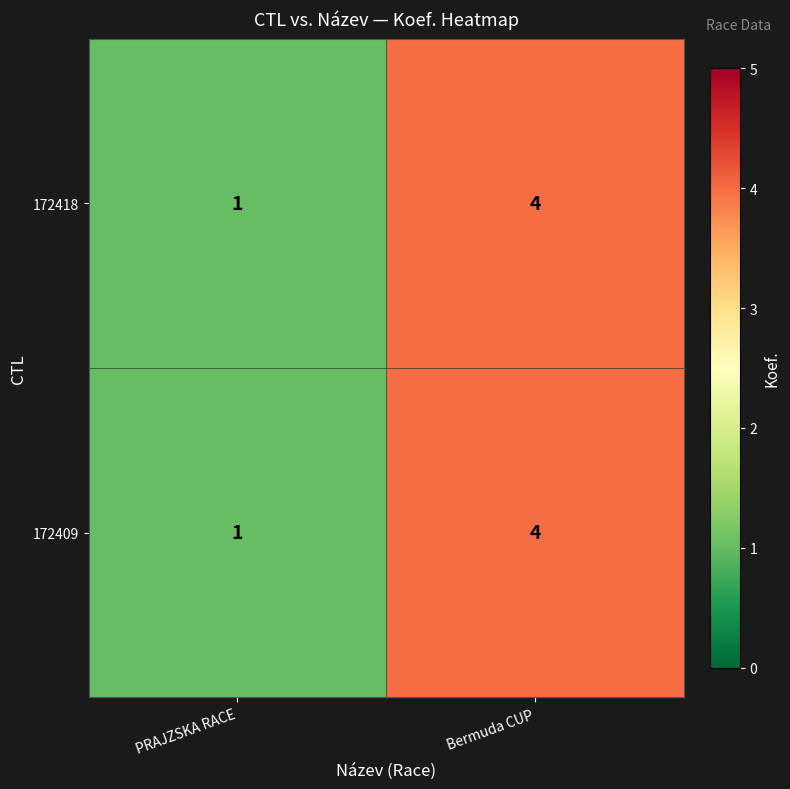

True or false: 172409 has a value of 1 at PRAJZSKA RACE.

True